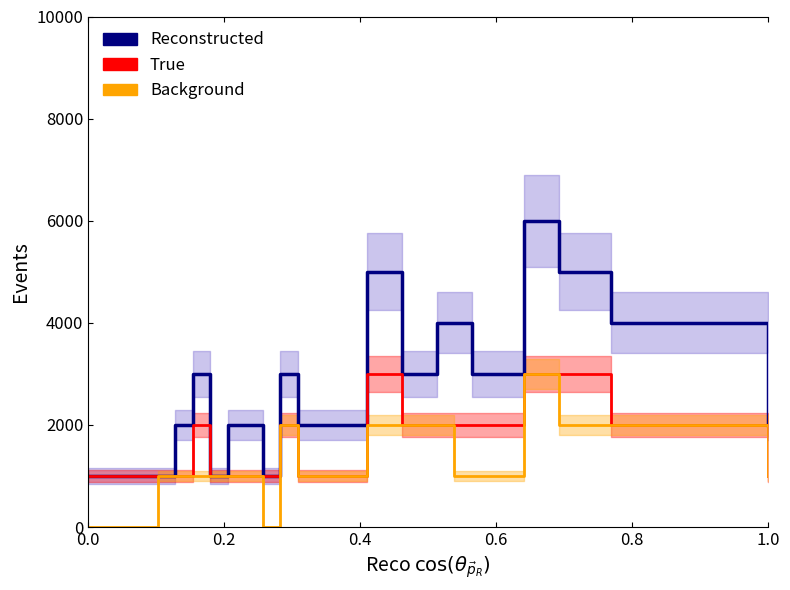

How many Reconstructed values are between 2000 and 4000?

13